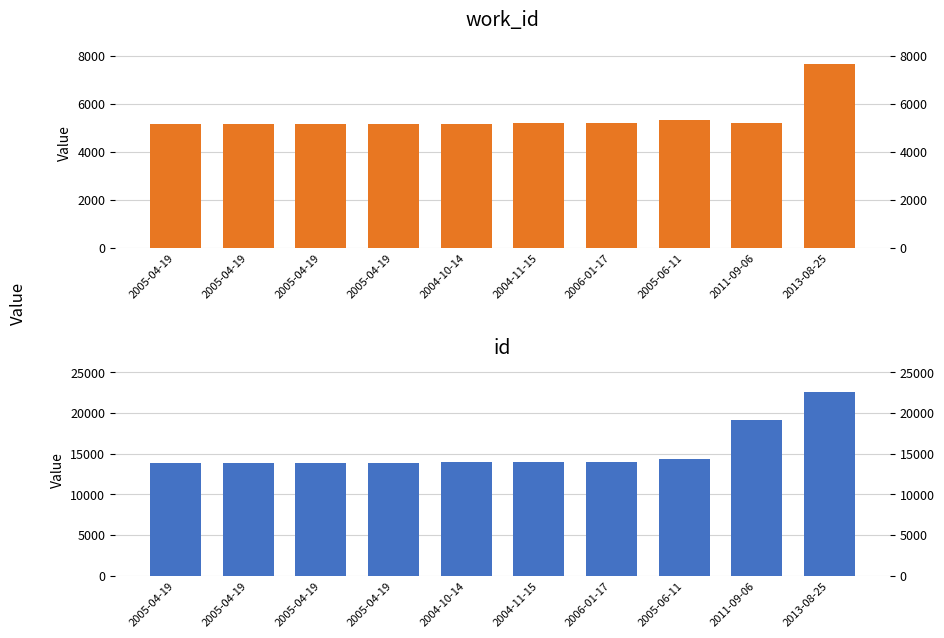

What is the sum of the id values at 2004-10-14 and 2013-08-25?

36520